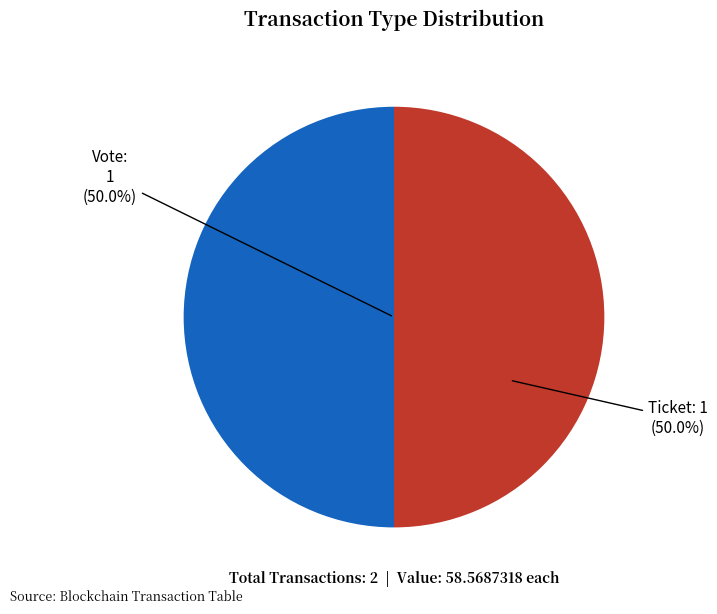

Count the number of slices in the pie.

2